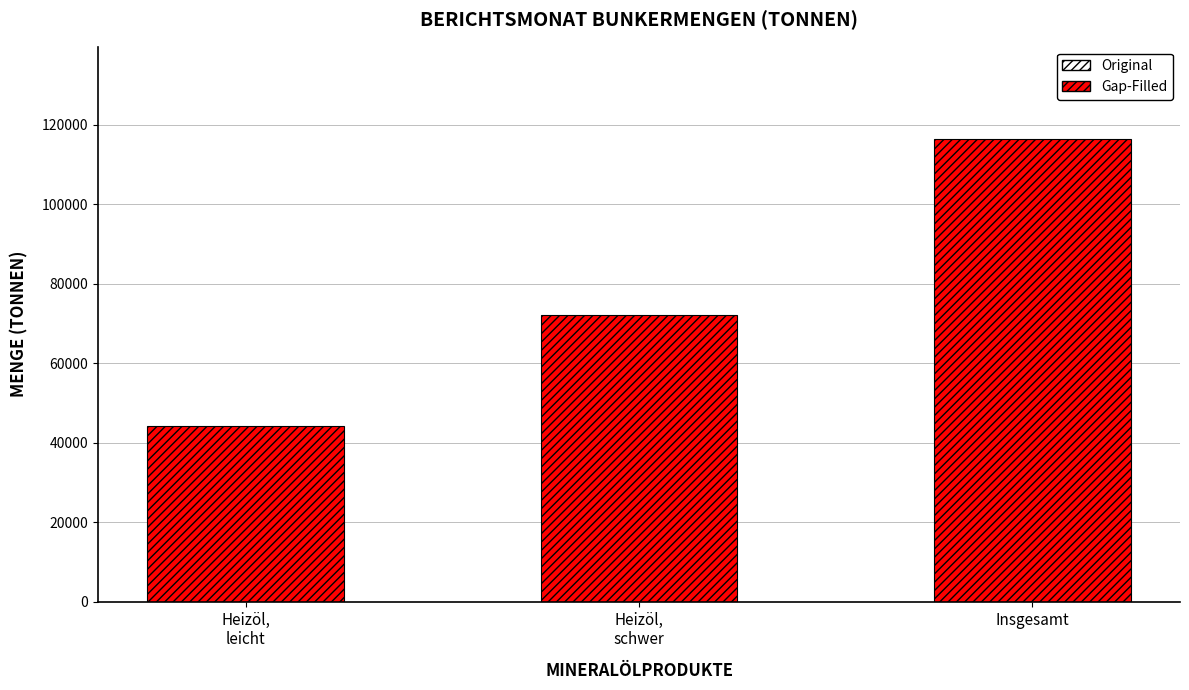

Reading left to right, list all the values displayed in this chart.

Heizöl,
leicht=44326	Heizöl,
schwer=72058	Insgesamt=116384